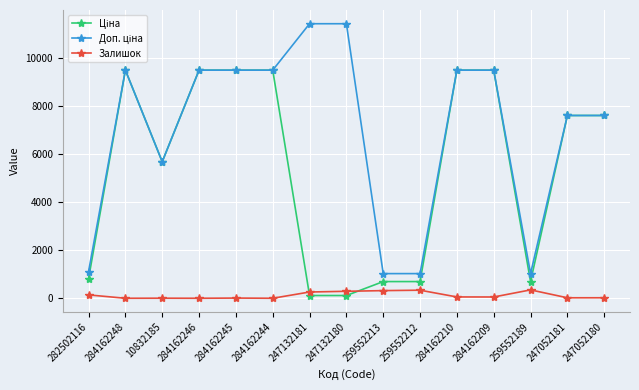

What is the highest value of the Залишок series?

348.0